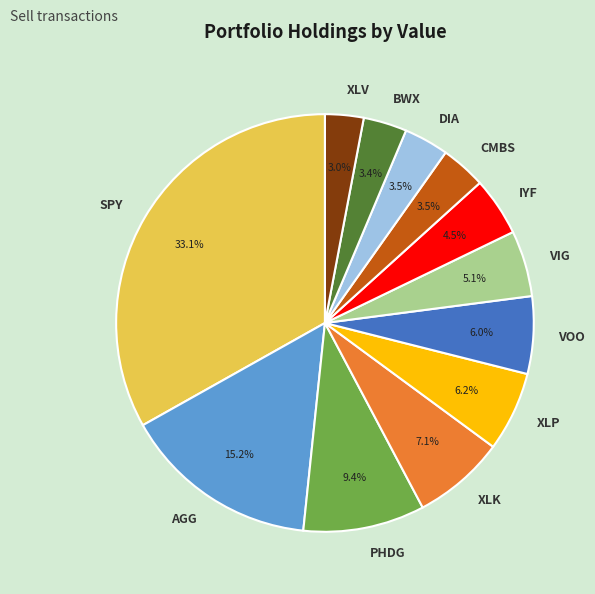

What percentage is the AGG slice, to the nearest percent?

15%